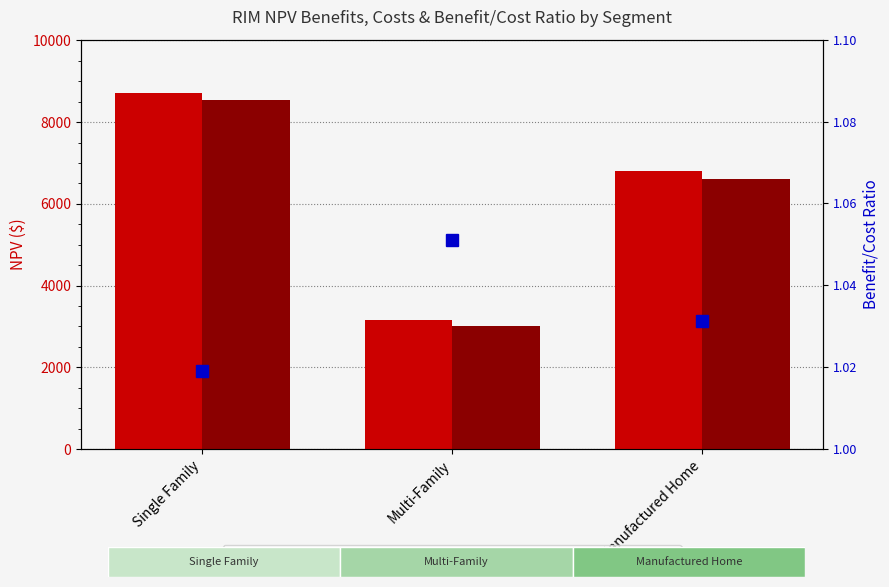

At how many categories does at least one series exceed 6555?

2